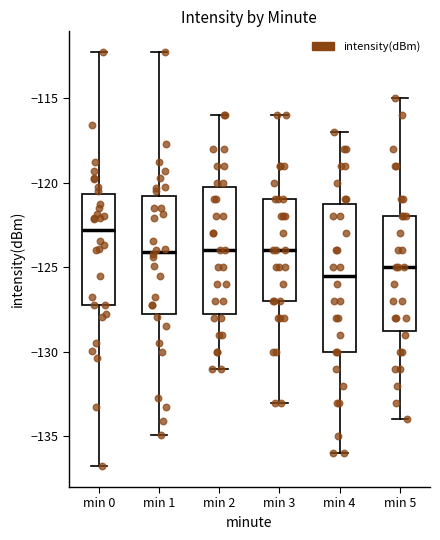

Reading left to right, transcribe this box plot: for each box, give where its median line is, the range the box spans, and where its two whiskers end, as read against the y-axis. The values are not printed on the chart, so give them approximately, as read against the axis.

min 0: median -123.0, box -127.0 to -120.5, whiskers -137.0 to -112.5
min 1: median -124.0, box -128.0 to -121.0, whiskers -135.0 to -112.5
min 2: median -124.0, box -127.5 to -120.0, whiskers -131.0 to -116.0
min 3: median -124.0, box -127.0 to -121.0, whiskers -133.0 to -116.0
min 4: median -125.5, box -130.0 to -121.0, whiskers -136.0 to -117.0
min 5: median -125.0, box -128.5 to -122.0, whiskers -134.0 to -115.0